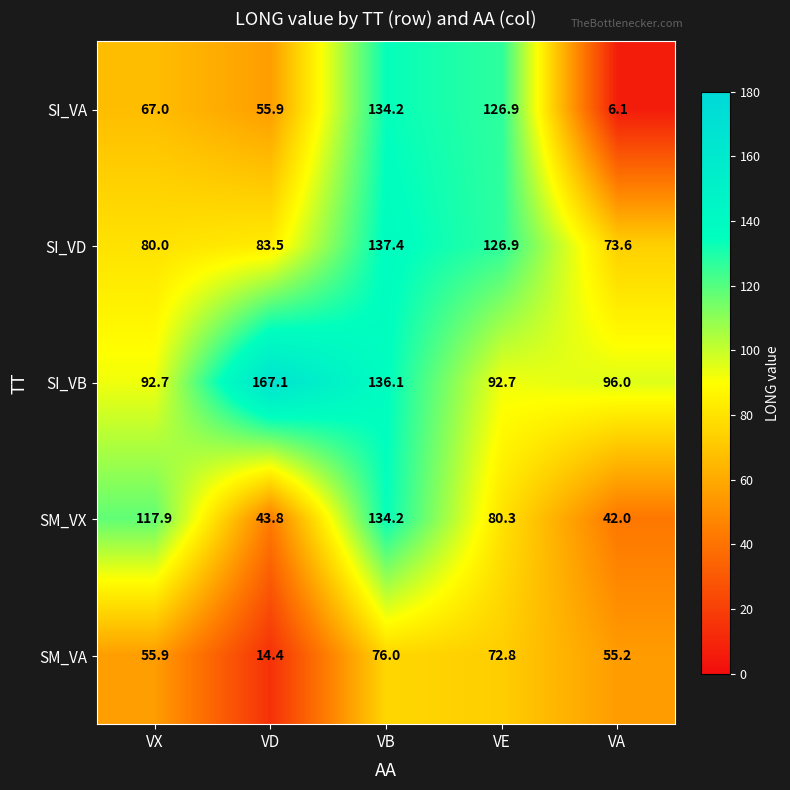

What is the difference between the SI_VB values at VD and VB?

31.0